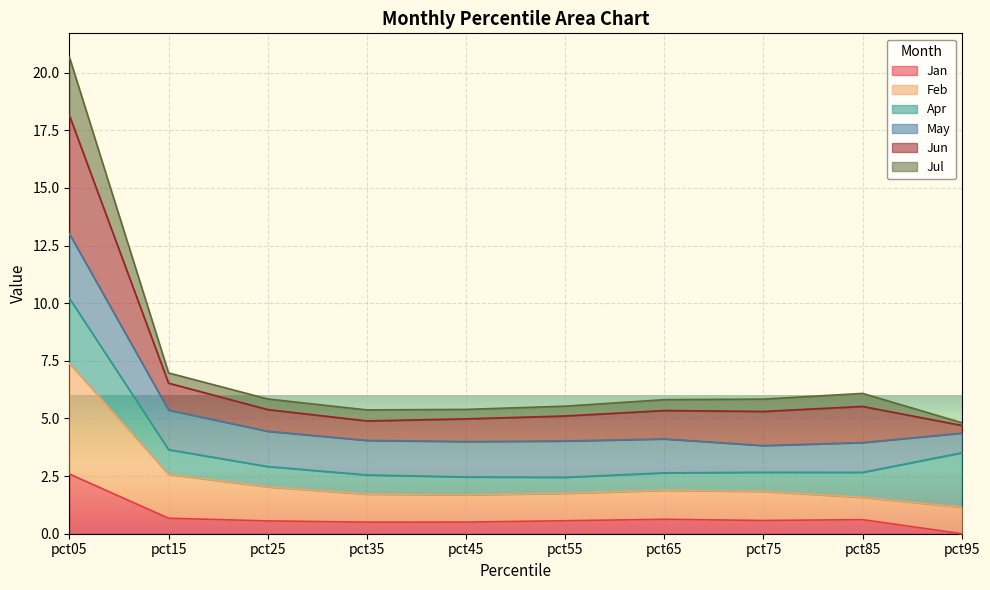

At which category does Feb reach its first local peak?

pct65